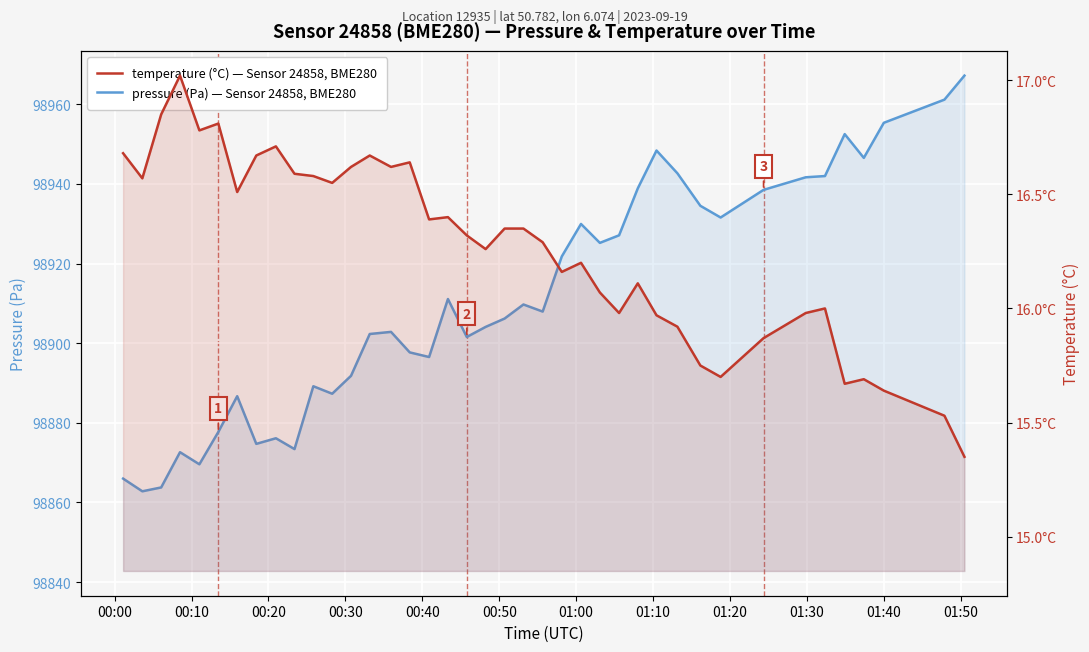

What is the smallest value displayed?

15.3